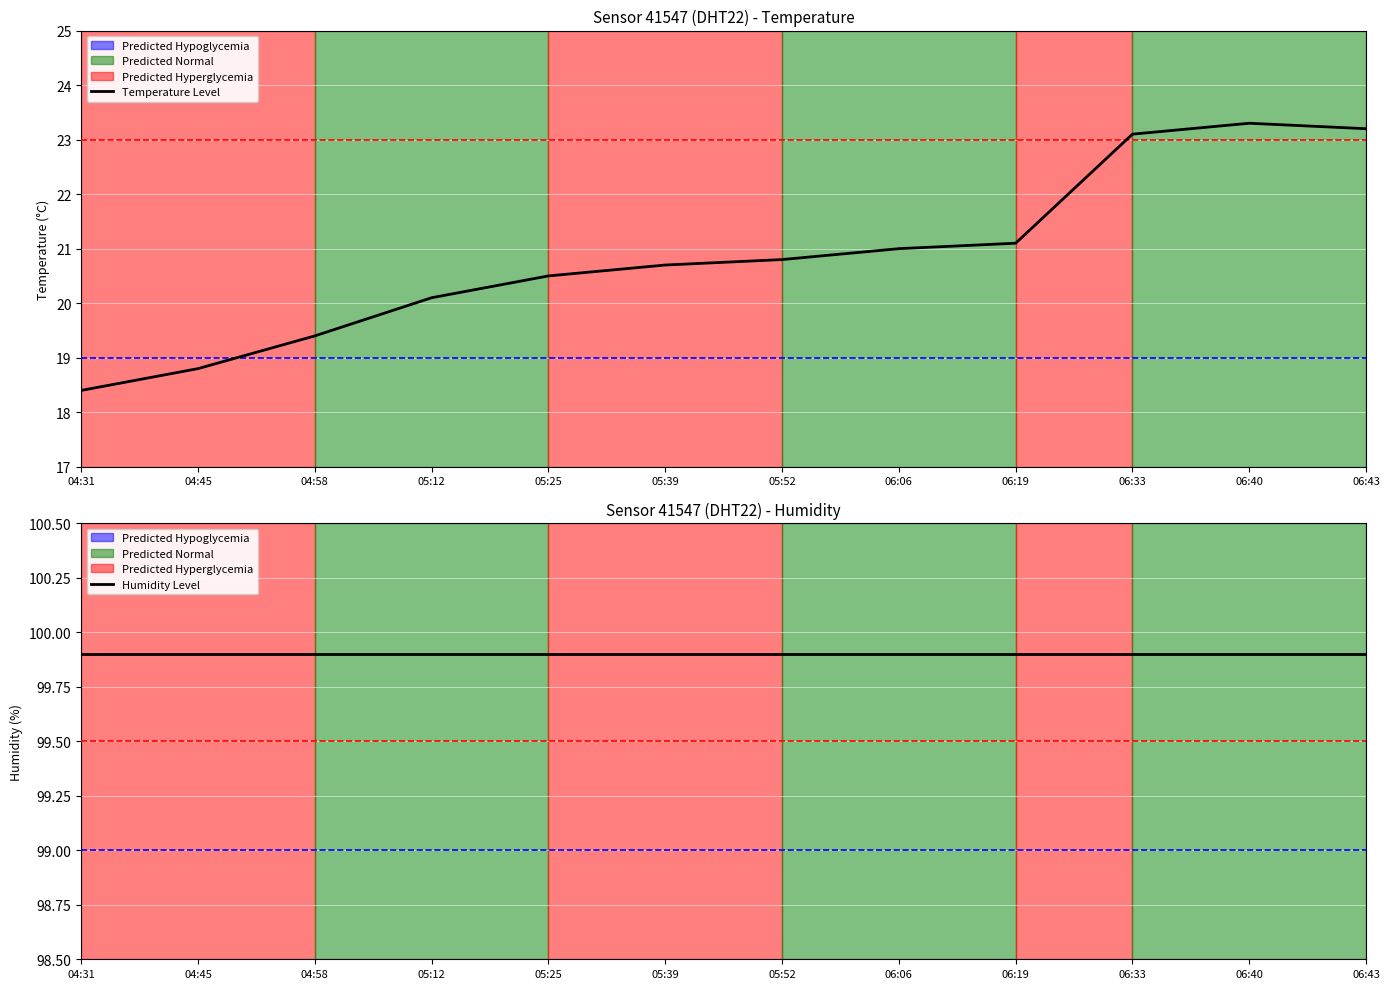

What is the value of the Humidity point at the 5th from the left?

99.9